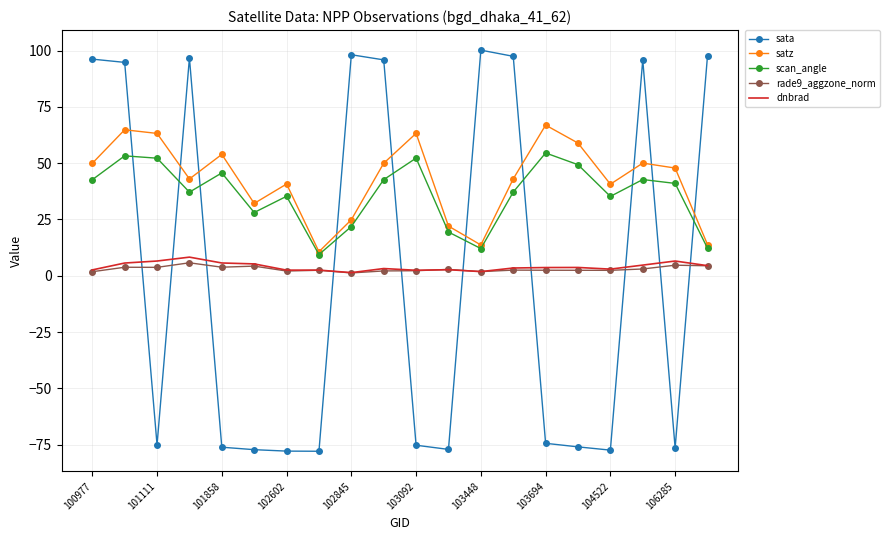

What is the minimum value for scan_angle?

9.4